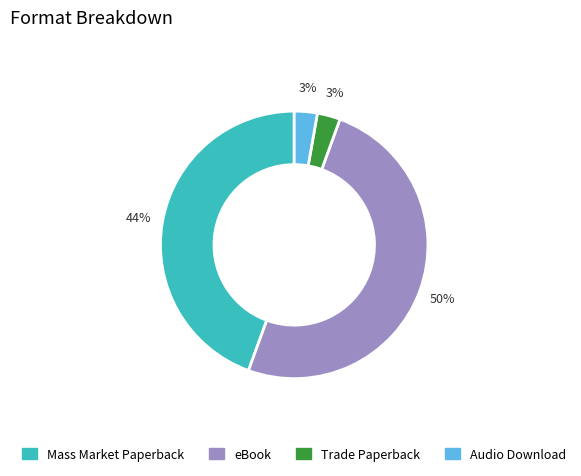

True or false: eBook accounts for 50% of the total.

True